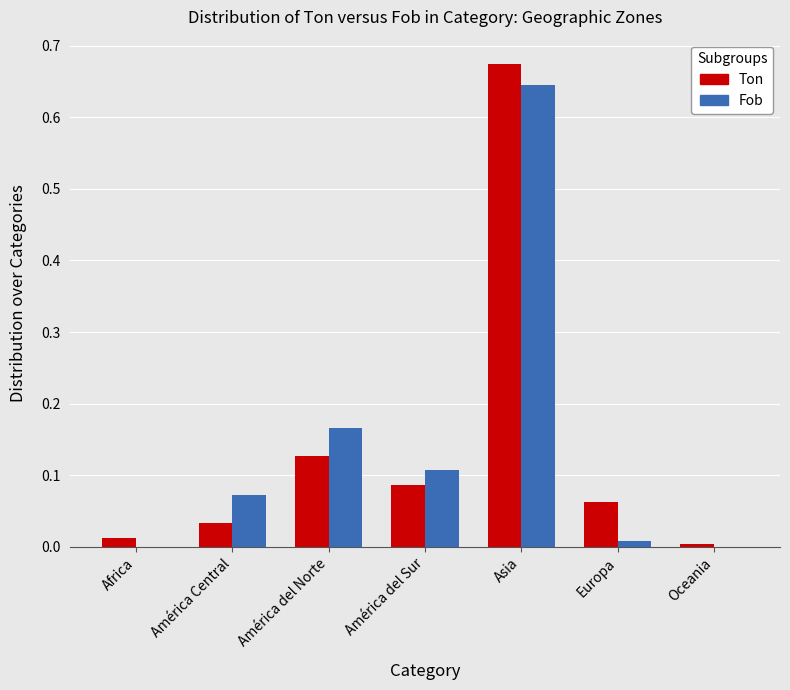

How many categories are shown in the chart?

7